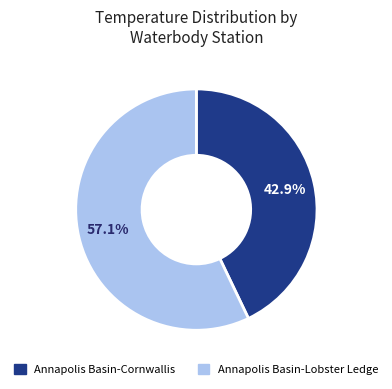

Is Annapolis Basin-Cornwallis the majority of the pie?

No